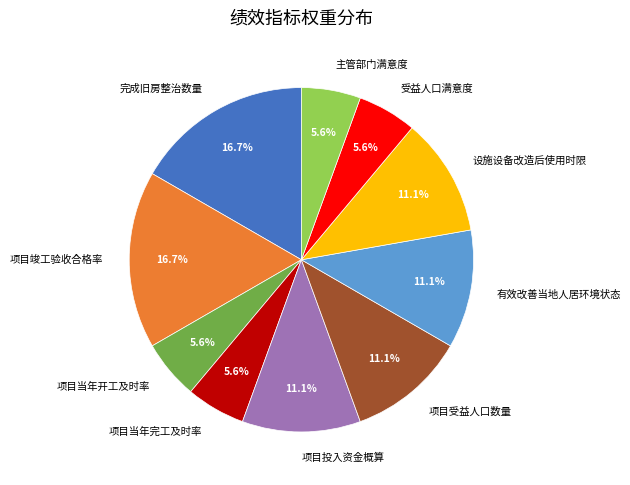

To the nearest percent, what portion does 项目竣工验收合格率 represent?

17%